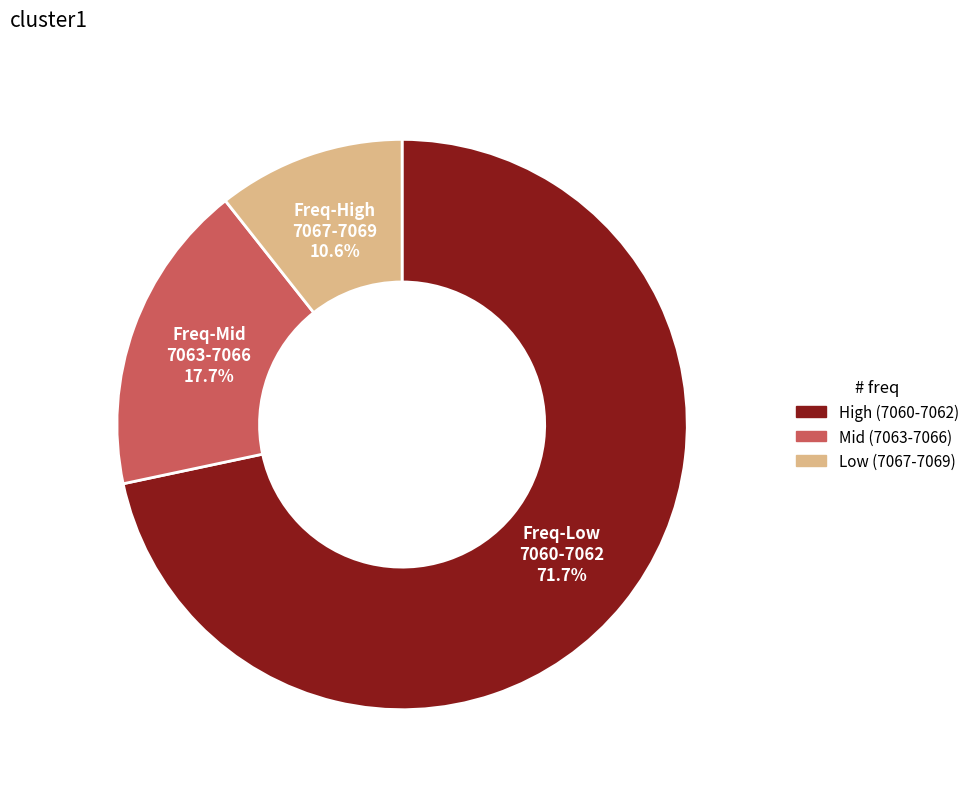

Count the number of slices in the pie.

3